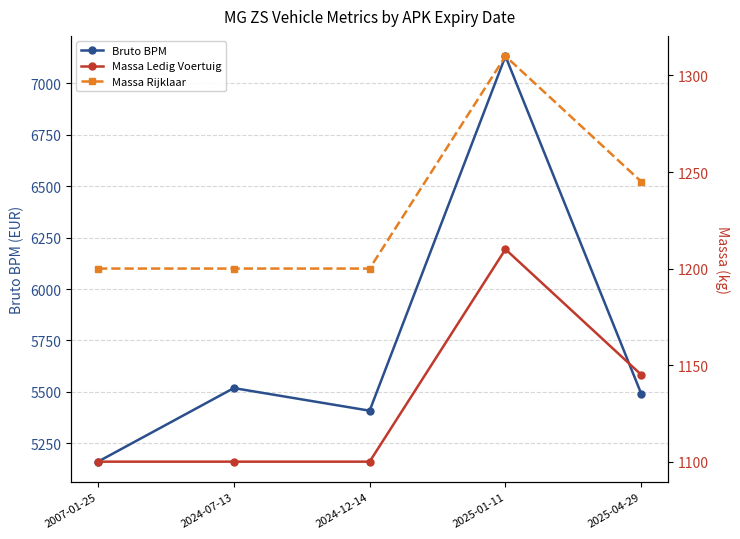

Is it true that Massa Ledig Voertuig equals 1460 at 2024-07-13?

False